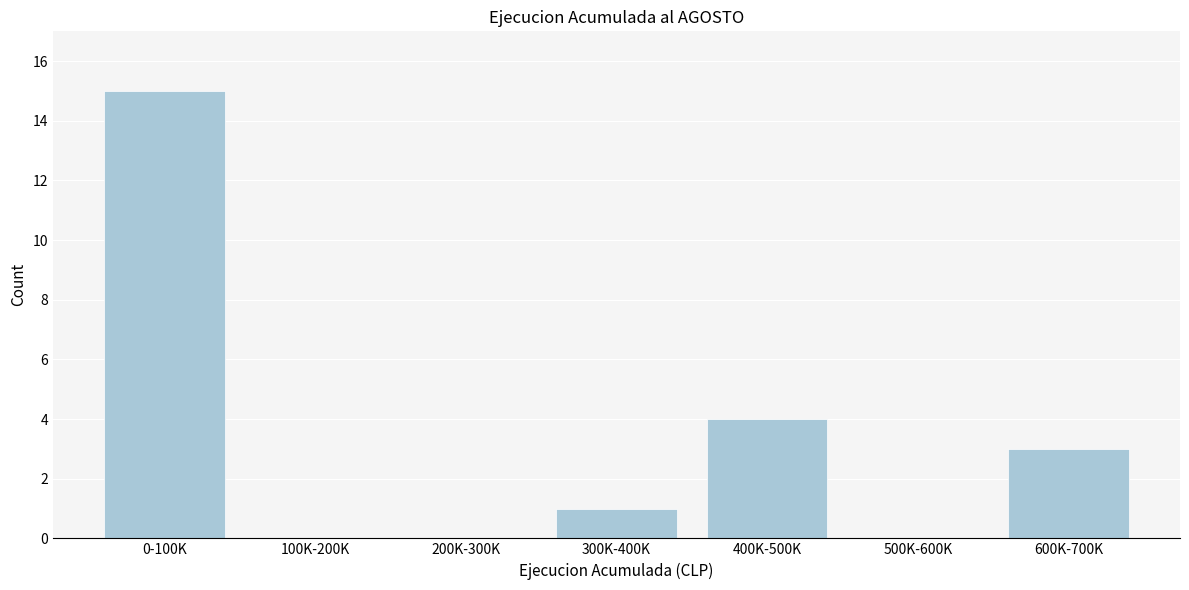

Reading left to right, what are all the values shown in this chart?

0-100K=15	100K-200K=0	200K-300K=0	300K-400K=1	400K-500K=4	500K-600K=0	600K-700K=3